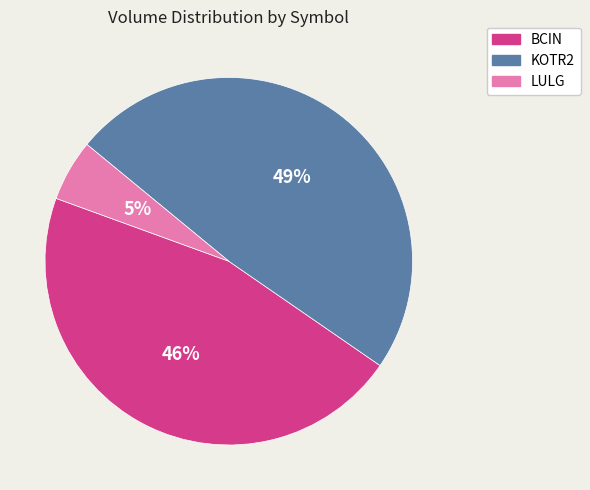

Which has a higher value, LULG or KOTR2?

KOTR2